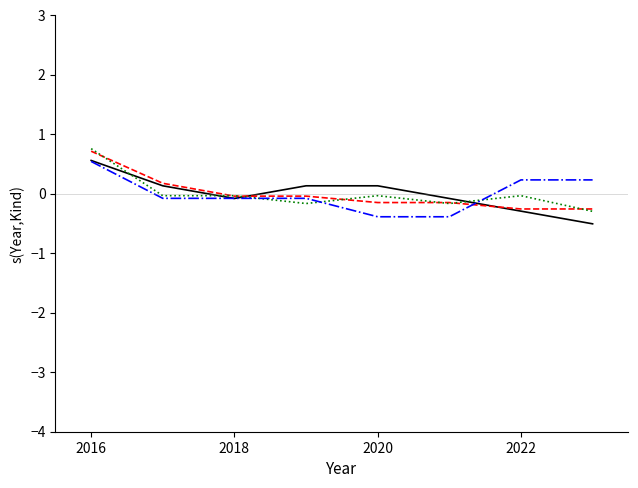

What is the minimum value shown in the chart?

-0.5